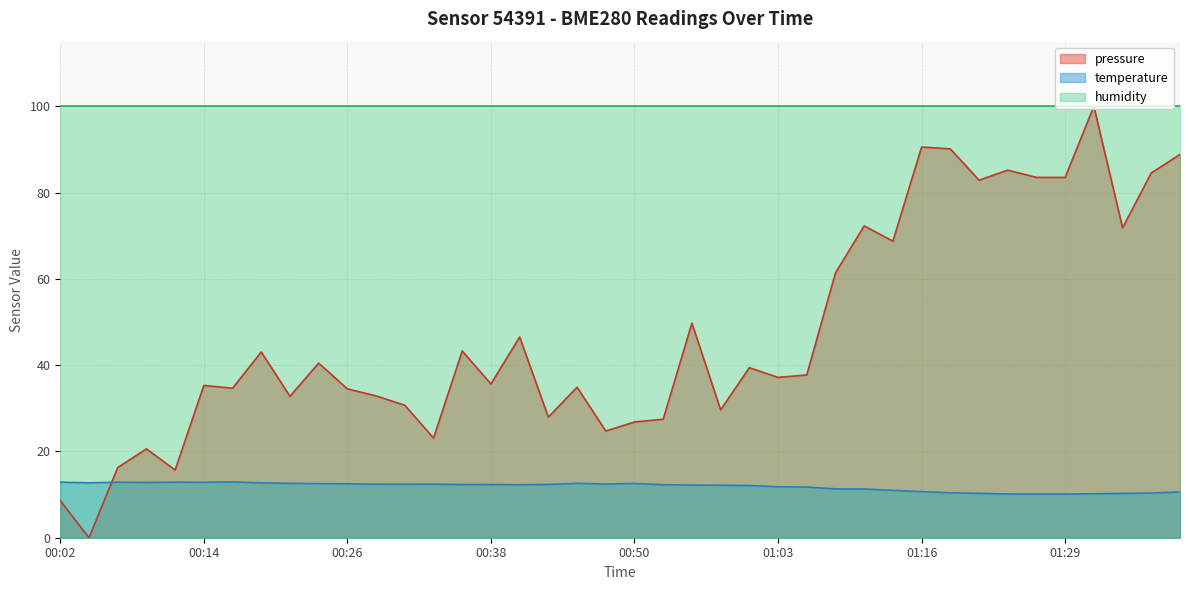

What is the average value of the temperature series?

11.8